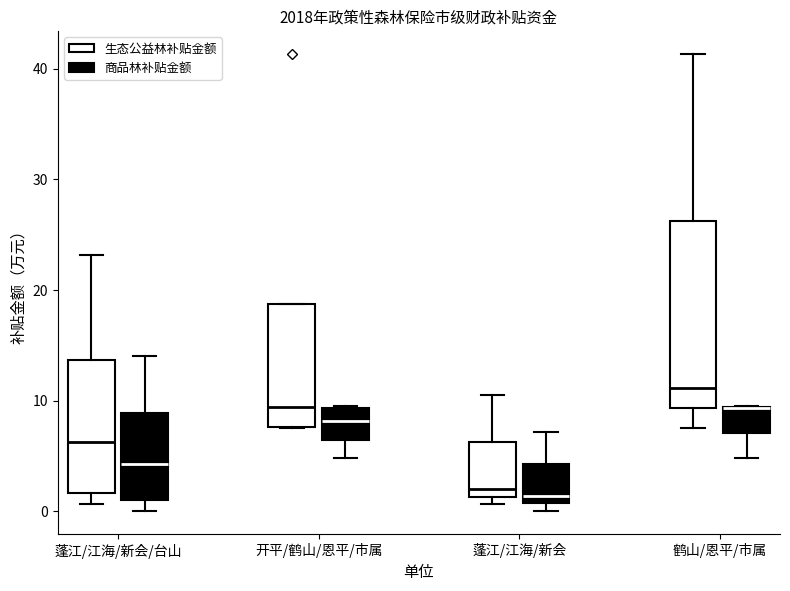

Which box is the tallest, from its lower edge to its upper edge?

鹤山/恩平/市属 (生态公益林补贴金额)